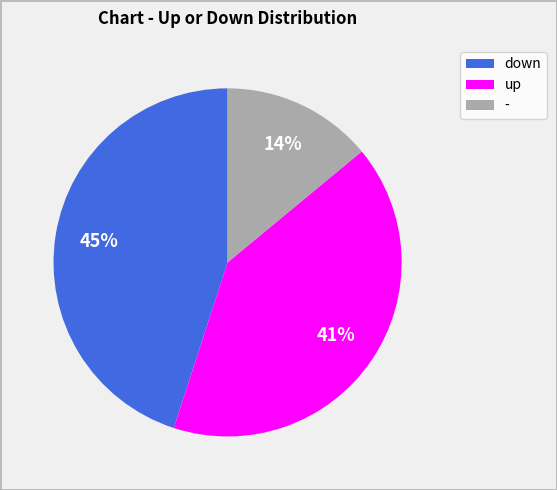

What is the ratio of the value at - to the value at up?

0.3